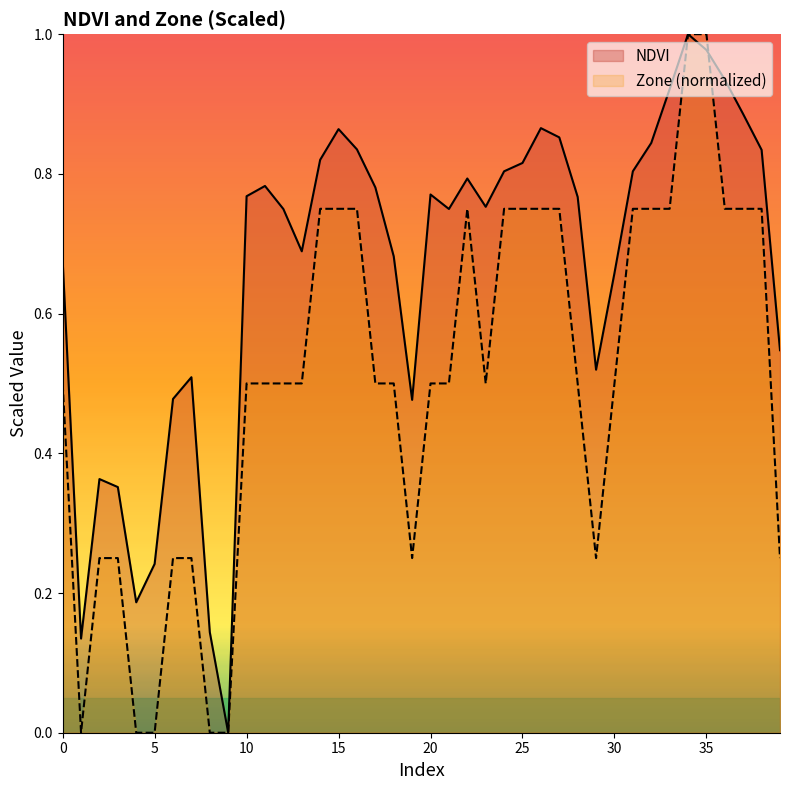

How many series are shown in this chart?

2